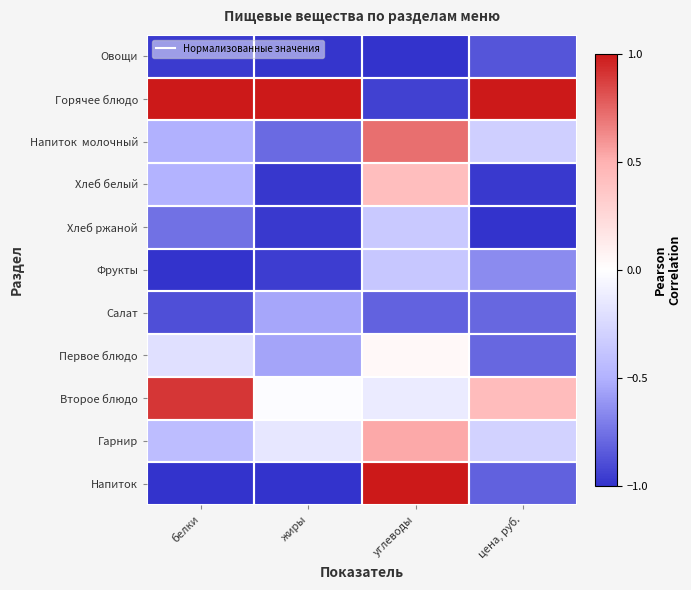

List the series in order of their peak value, highest first.

Горячее блюдо, Напиток, Второе блюдо, Напиток молочный, Гарнир, Хлеб белый, Первое блюдо, Хлеб ржаной, Фрукты, Салат, Овощи